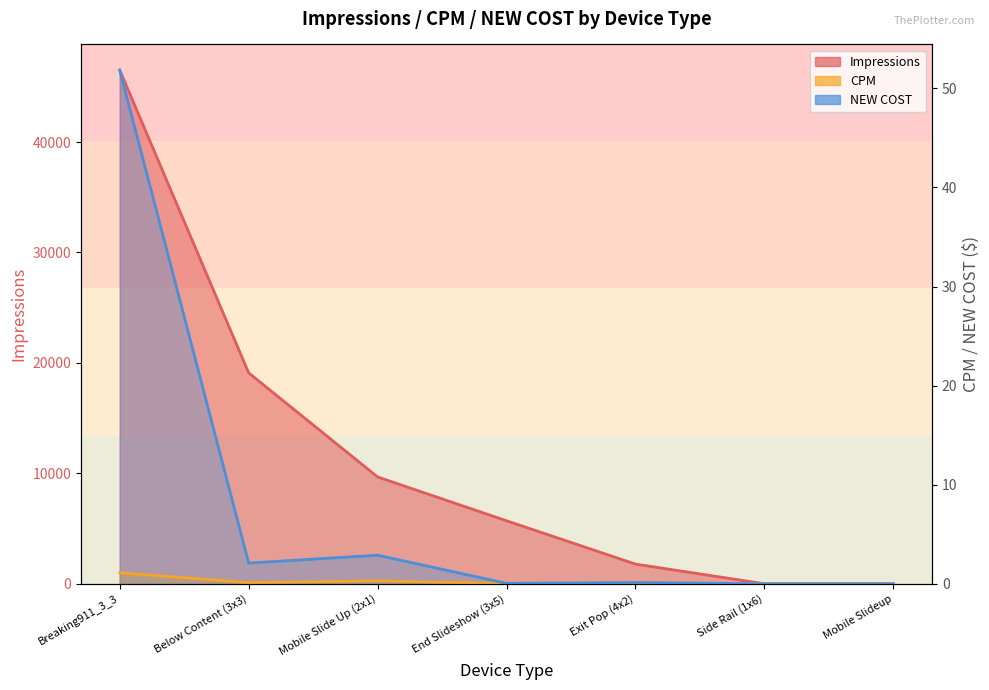

The value of CPM at Exit Pop (4x2) is 0.1. True or false?

False